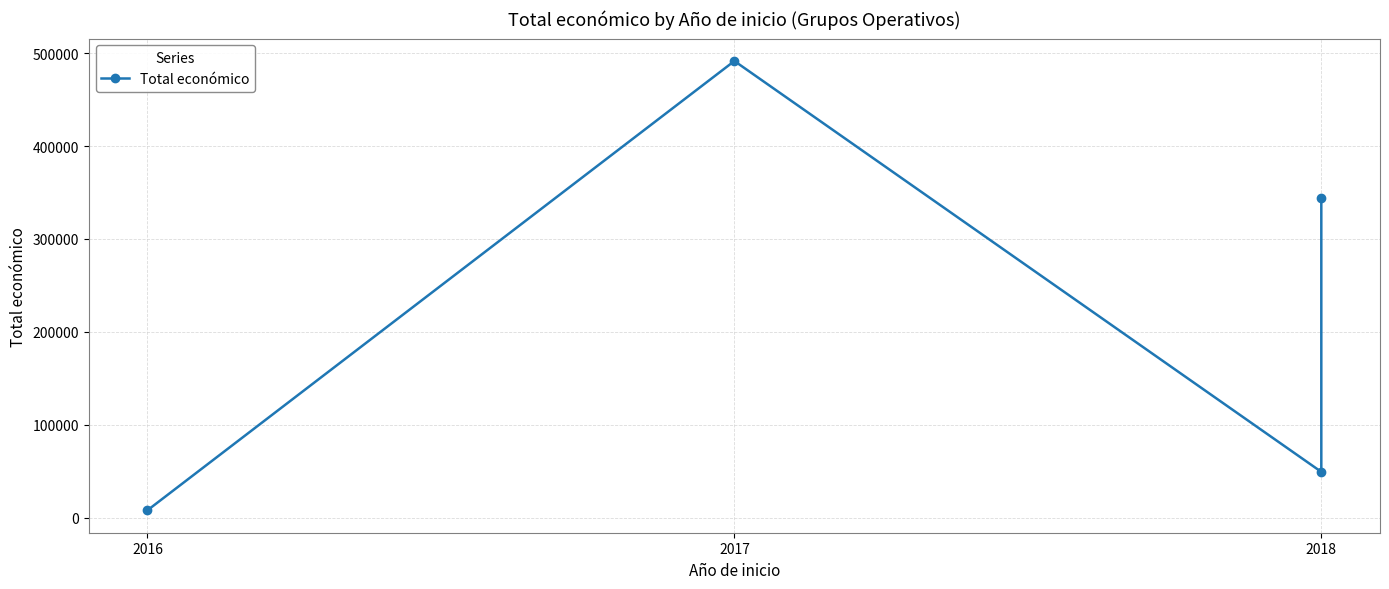

What is the label of the 4th point from the right?

2016